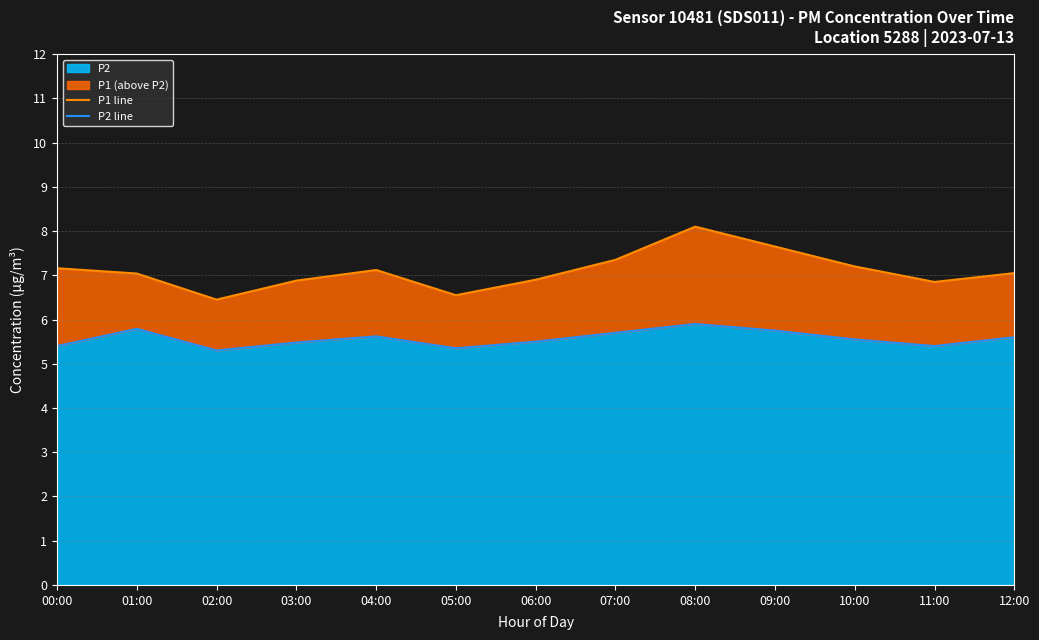

True or false: P2 line and P1 line cross at least once.

False